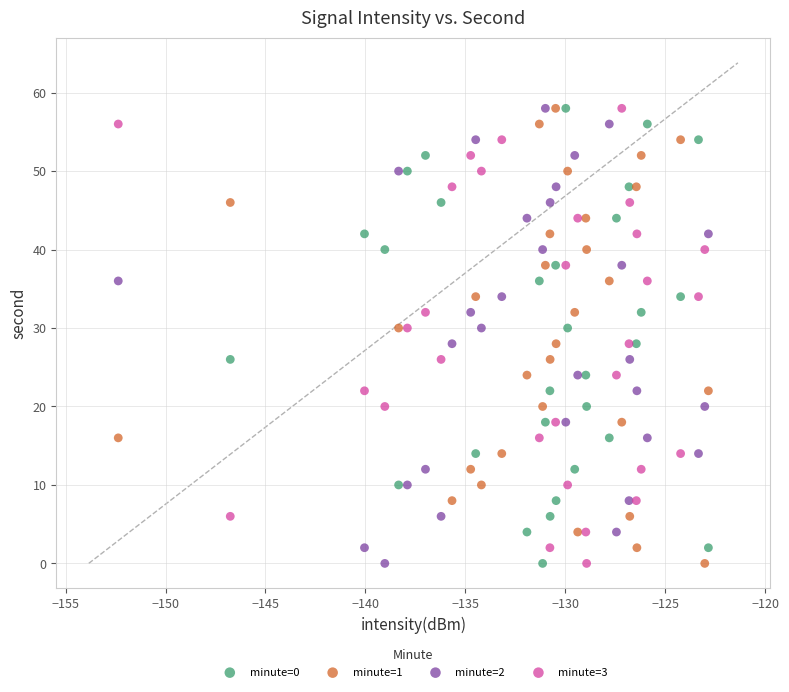

What are all the series names shown in the legend?

minute=0, minute=1, minute=2, minute=3